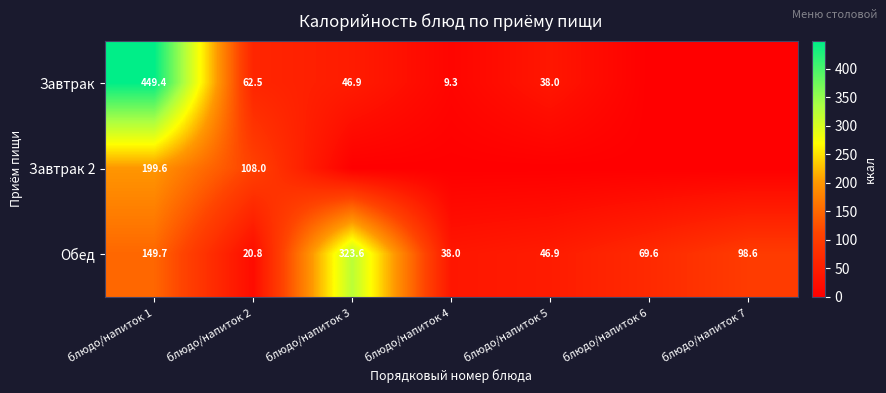

At which category is the sum across all series the highest?

блюдо/напиток 1